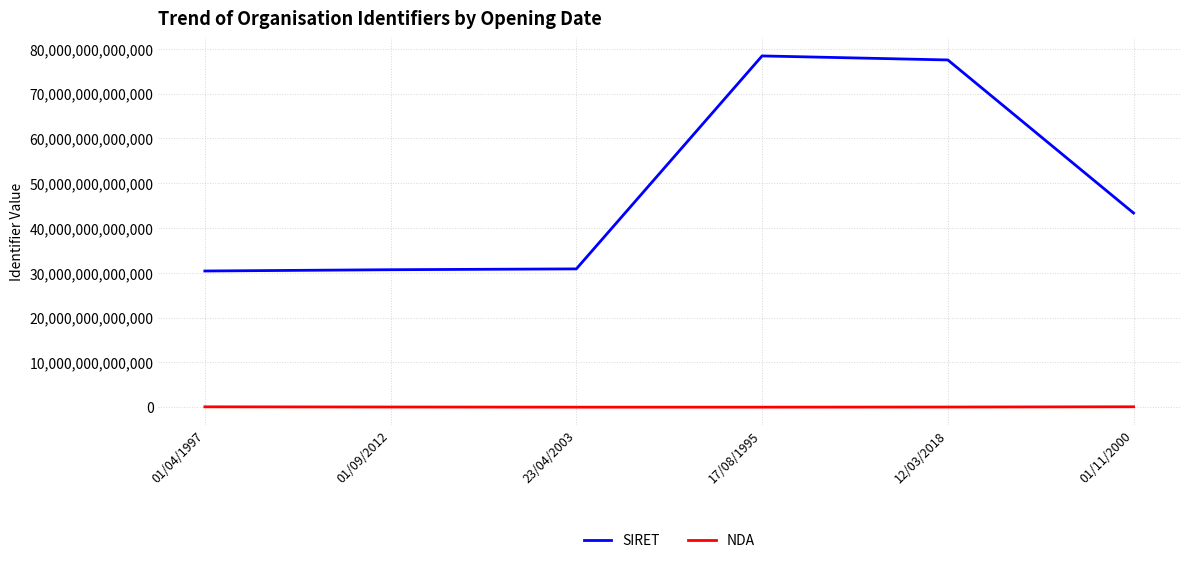

Which series has the widest spread of values?

SIRET